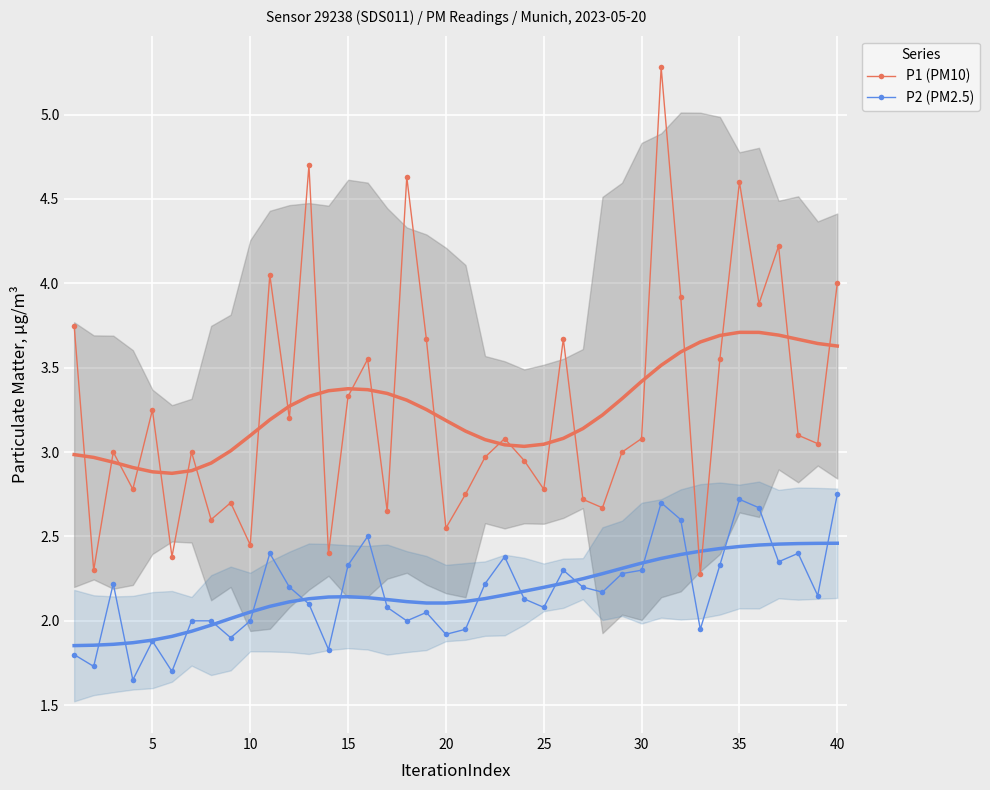

What is the smallest value displayed?

1.6